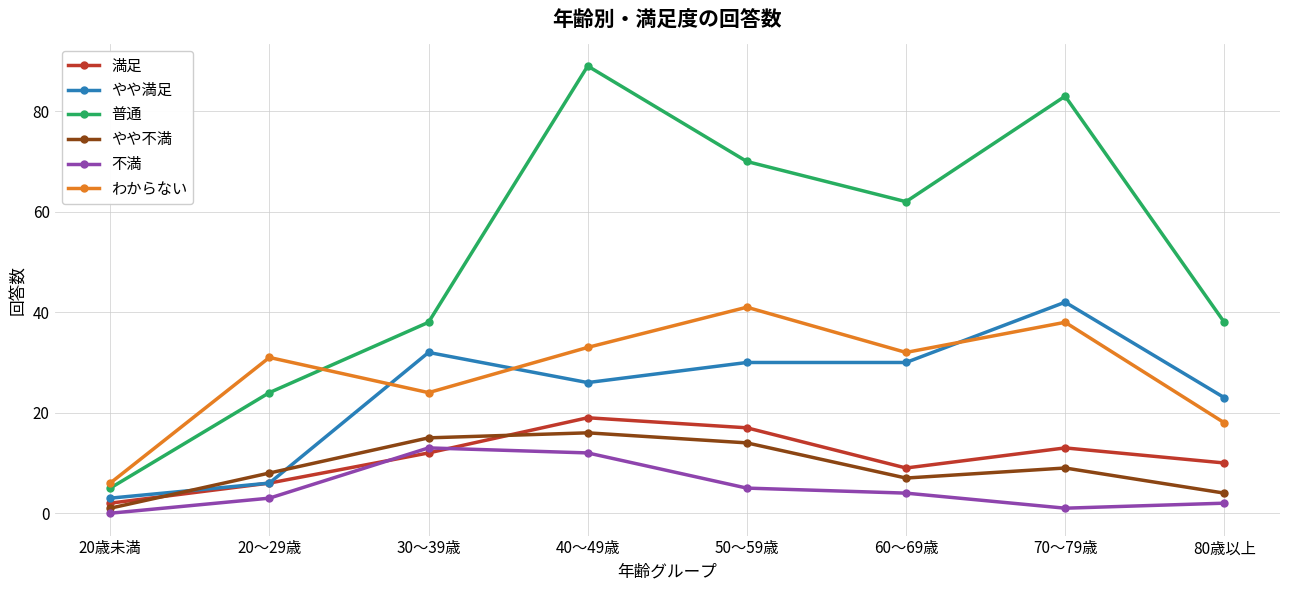

True or false: 満足 and 不満 cross at least once.

True